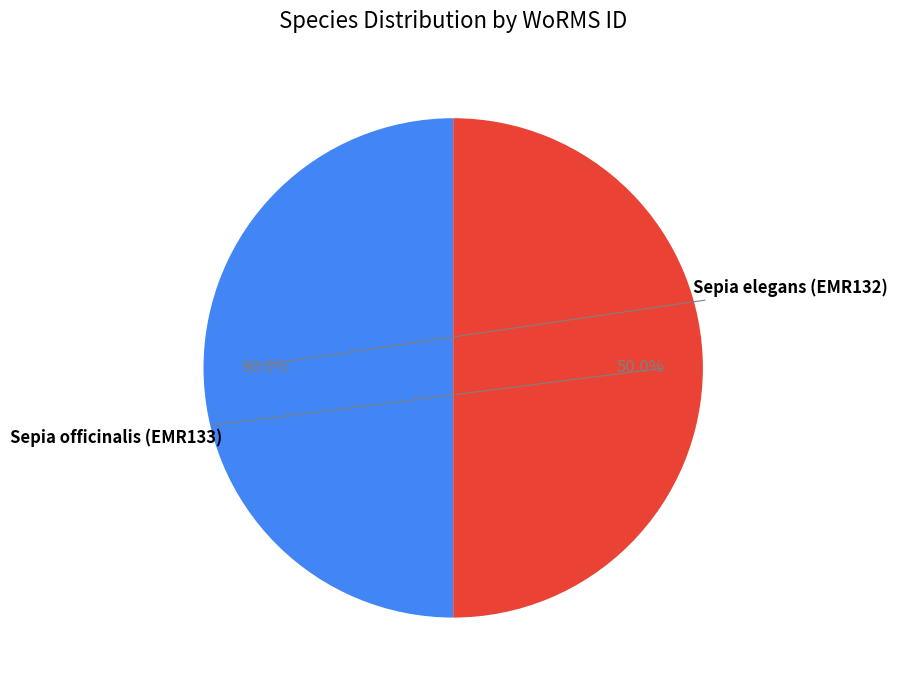

To the nearest percent, what is the average slice percentage?

50%